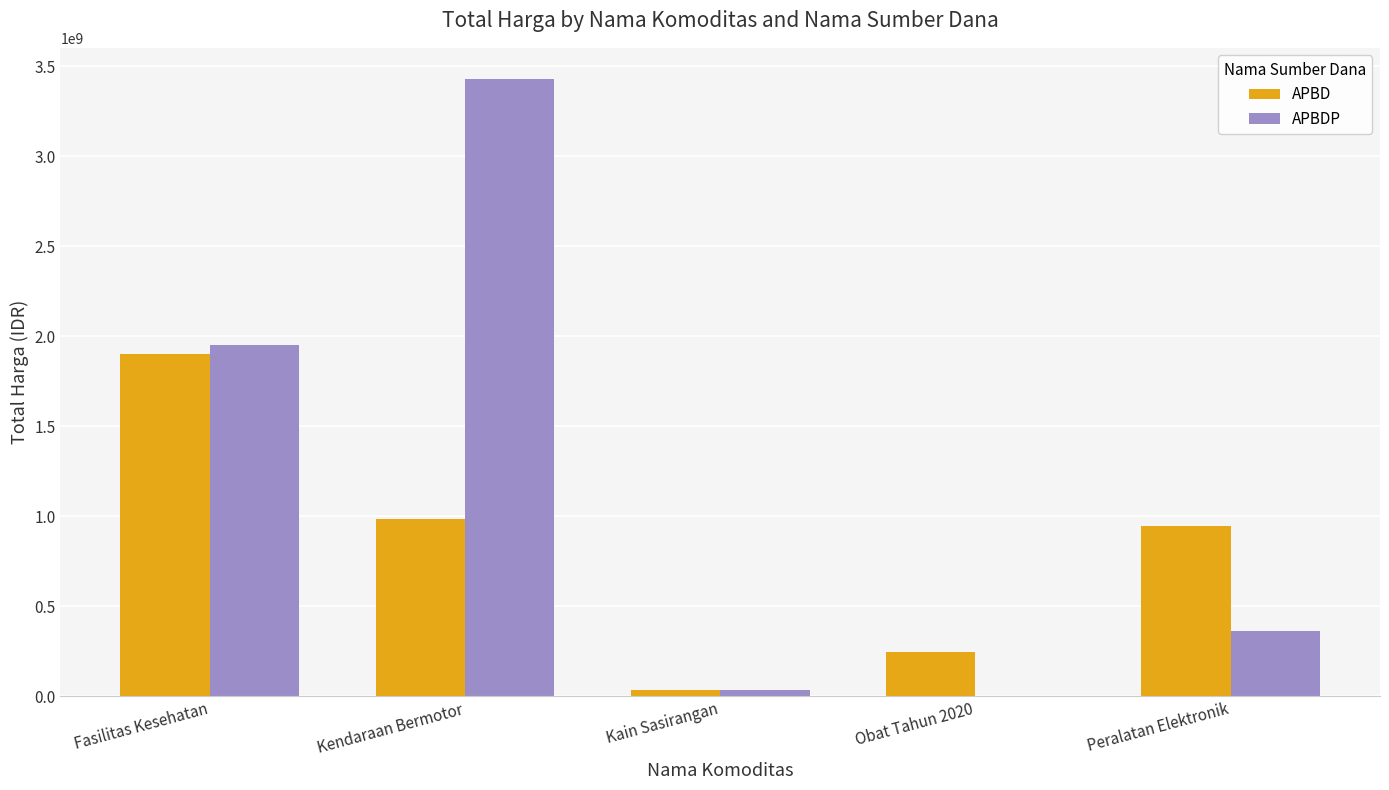

Where is APBDP nearest to the value 1715281000?

Fasilitas Kesehatan